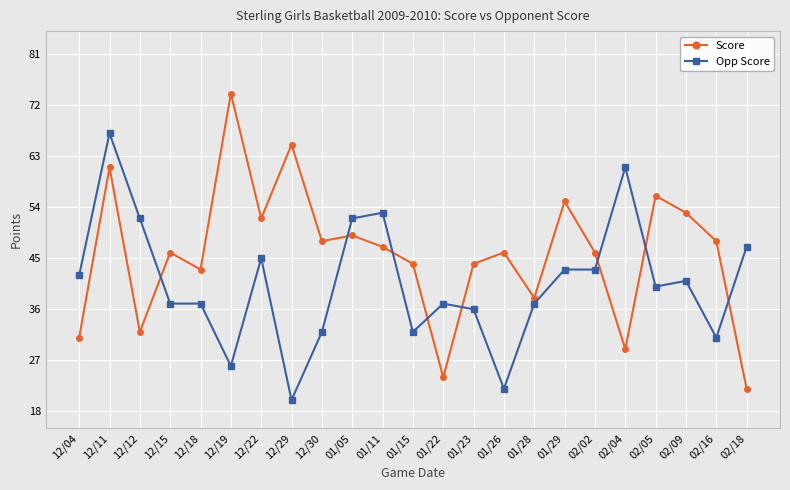

What is the value of the Opp Score point at the 4th from the left?

37